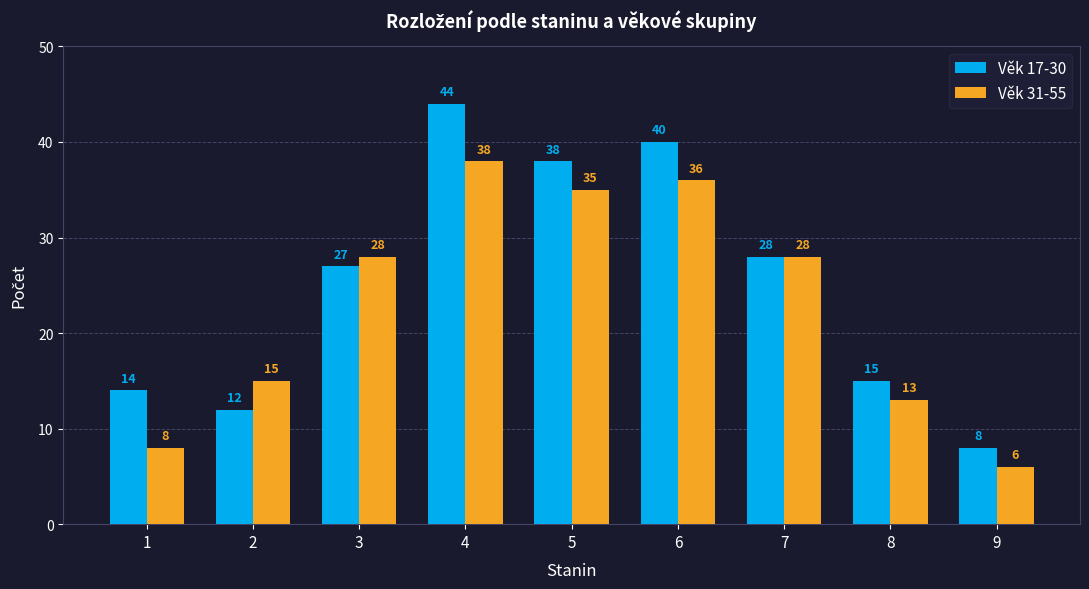

What is the value of the Věk 17-30 bar at the 1st from the left?

14